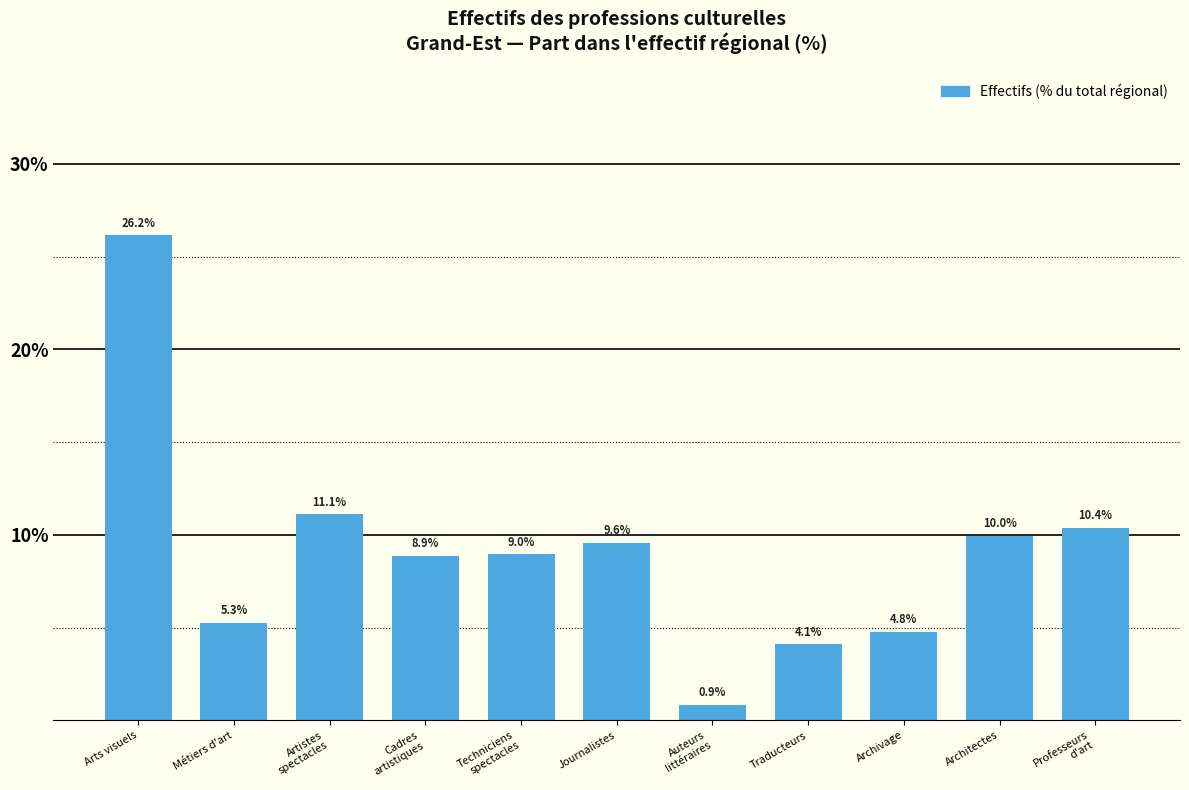

Reading left to right, list all the values displayed in this chart.

26.2	5.3	11.1	8.9	9.0	9.6	0.9	4.1	4.8	10.0	10.4